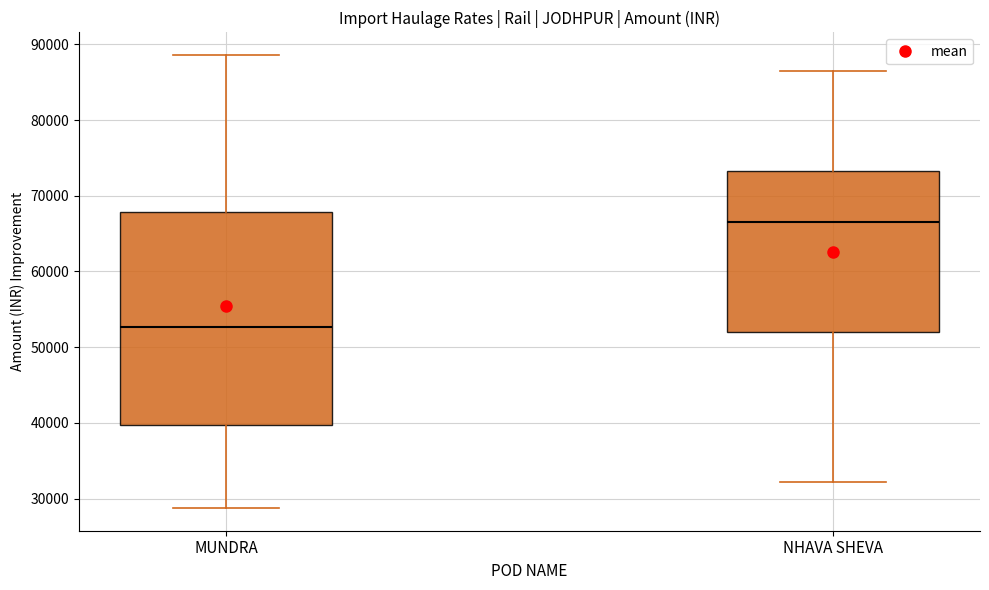

Comparing the boxes themselves (not the whiskers), which one is the tallest?

MUNDRA